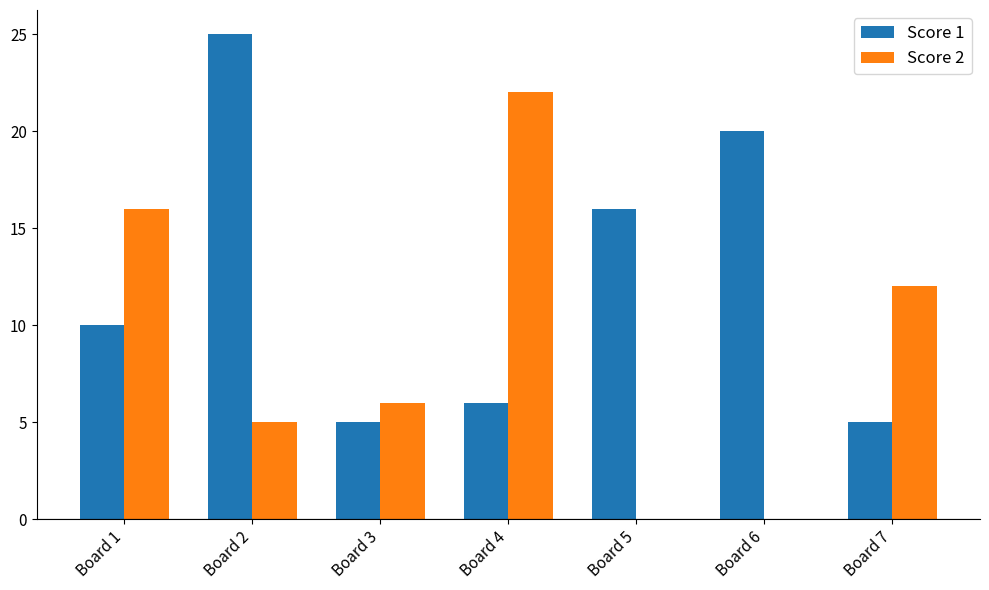

Reading left to right, transcribe all the data shown in this chart.

Score 1: Board 1=10	Board 2=25	Board 3=5	Board 4=6	Board 5=16	Board 6=20	Board 7=5
Score 2: Board 1=16	Board 2=5	Board 3=6	Board 4=22	Board 5=0	Board 6=0	Board 7=12